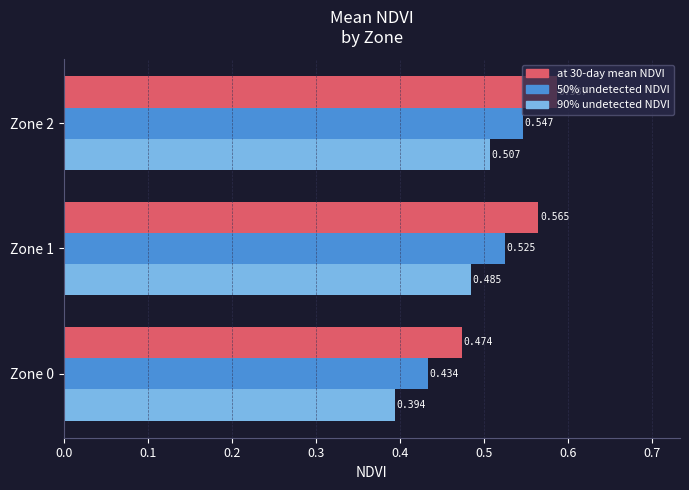

Is the value of 90% undetected NDVI at Zone 0 greater than the value of at 30-day mean NDVI at Zone 0?

No